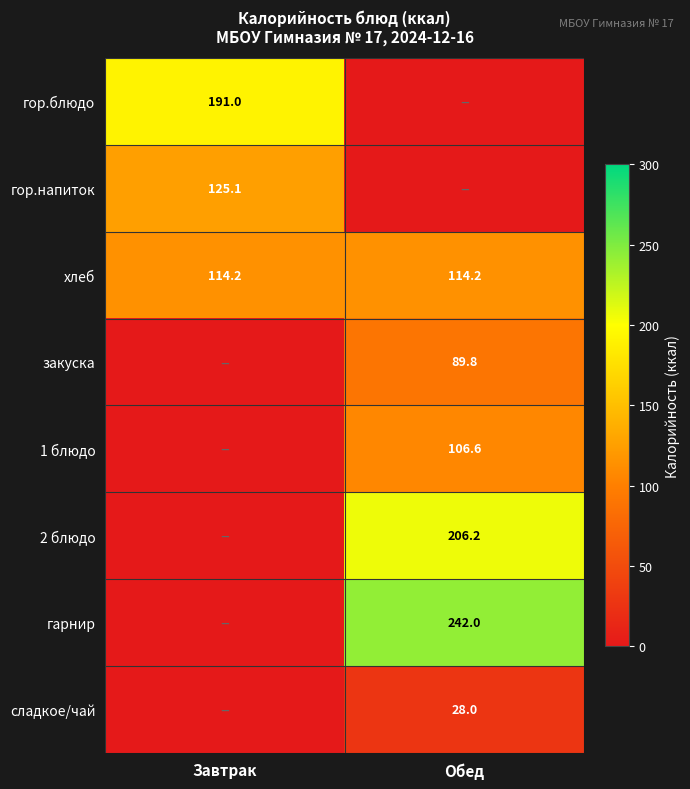

What is the average value of the хлеб series?

114.2